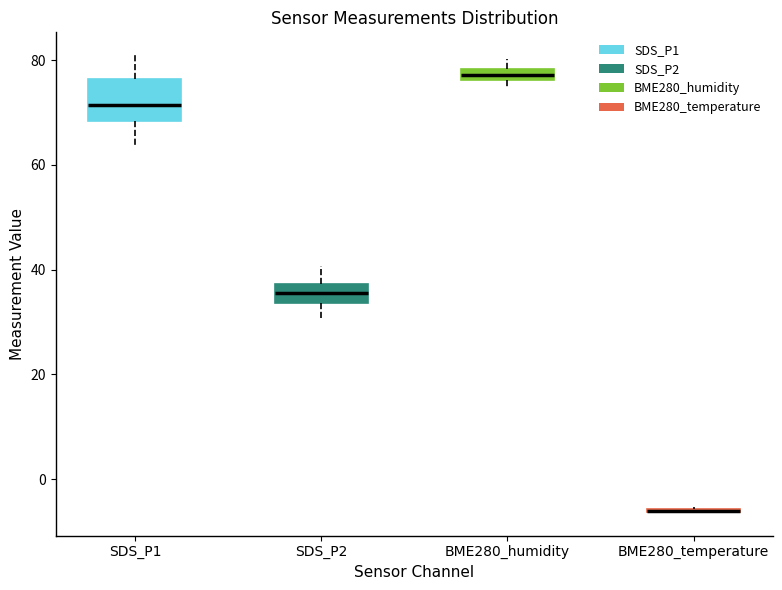

Where is the lower edge of the box for SDS_P1 on the y-axis? The values are not printed on the chart, so give them approximately, as read against the axis.

68